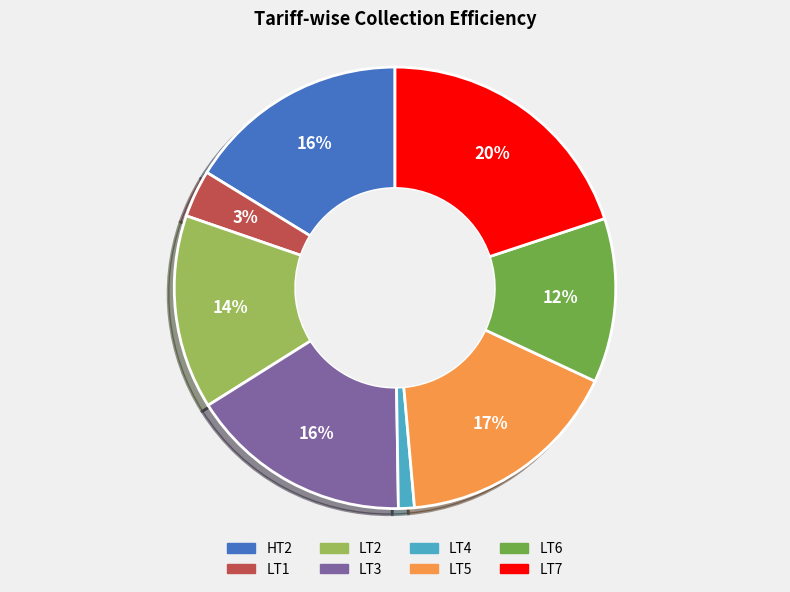

Is LT5 the majority of the pie?

No